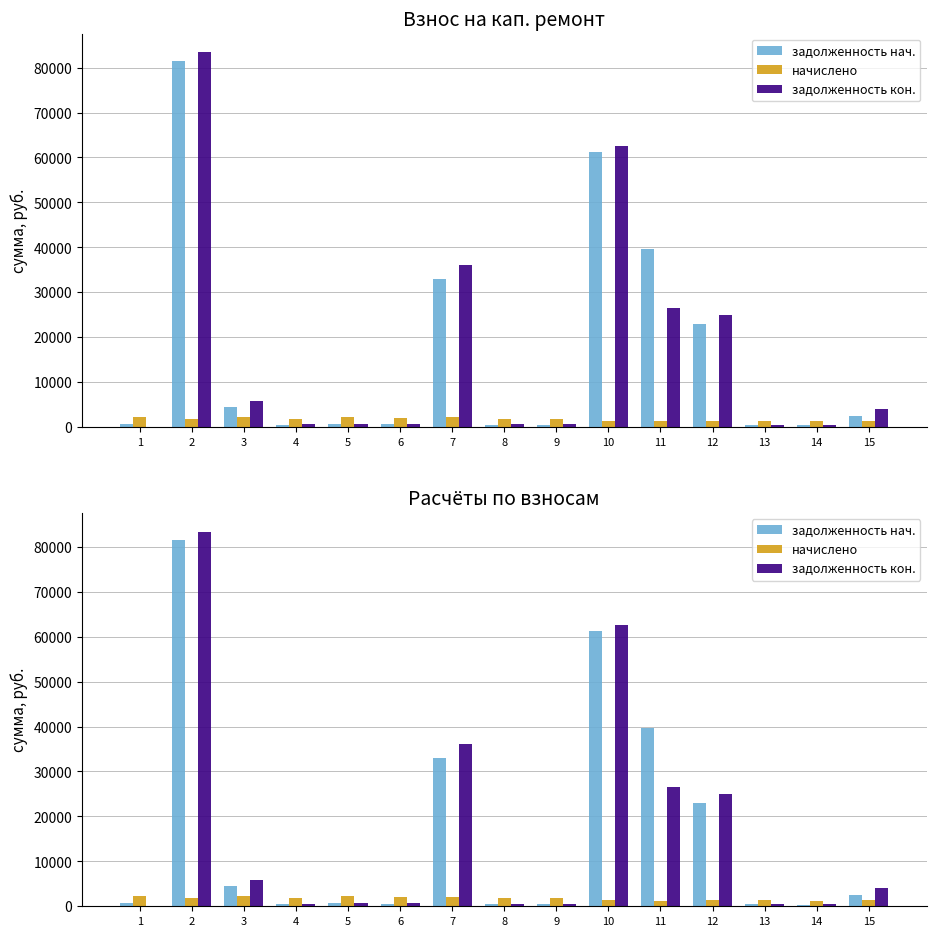

At which category is the sum across all series the highest?

2